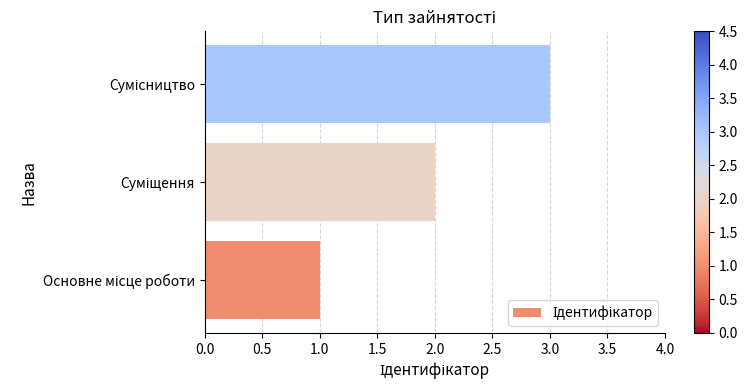

What is the sum of all values?

6